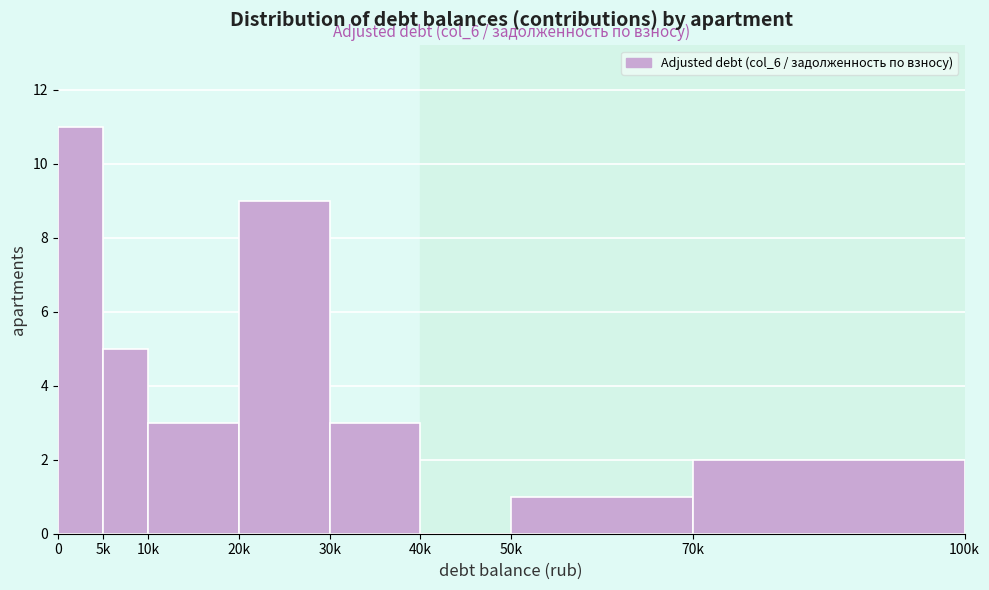

Reading right to left, extract all data points from this chart.

70k=2	50k=1	40k=0	30k=3	20k=9	10k=3	5k=5	0=11